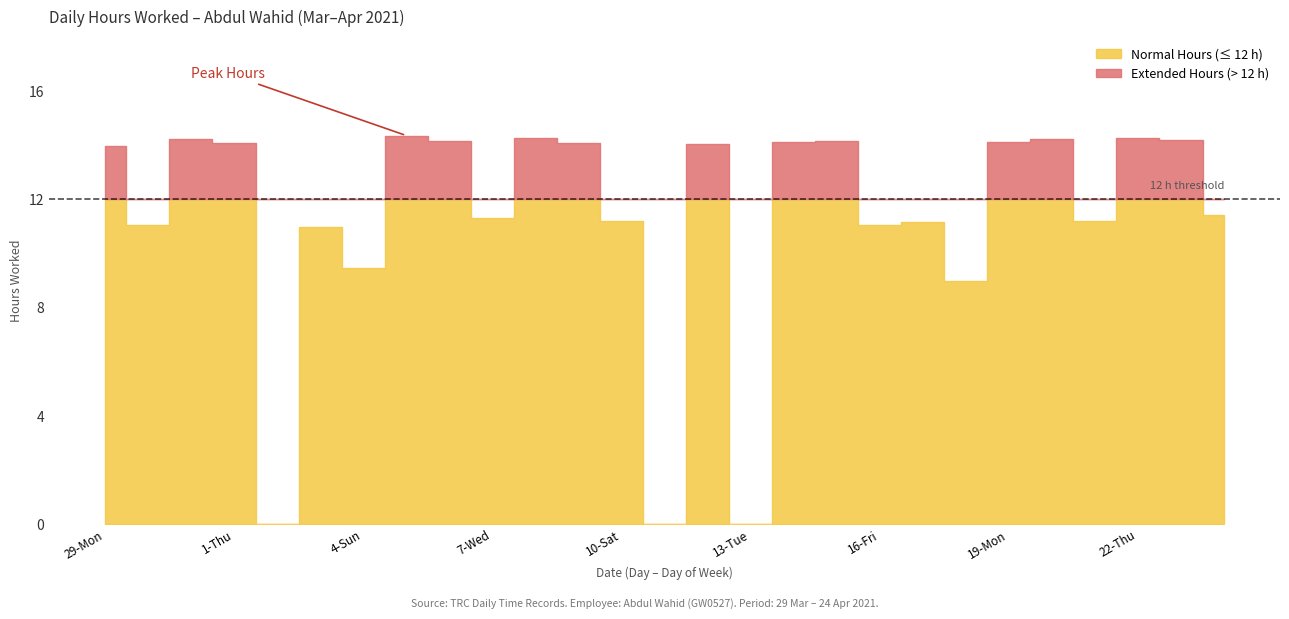

Which label corresponds to the largest value in the chart?

5-Mon